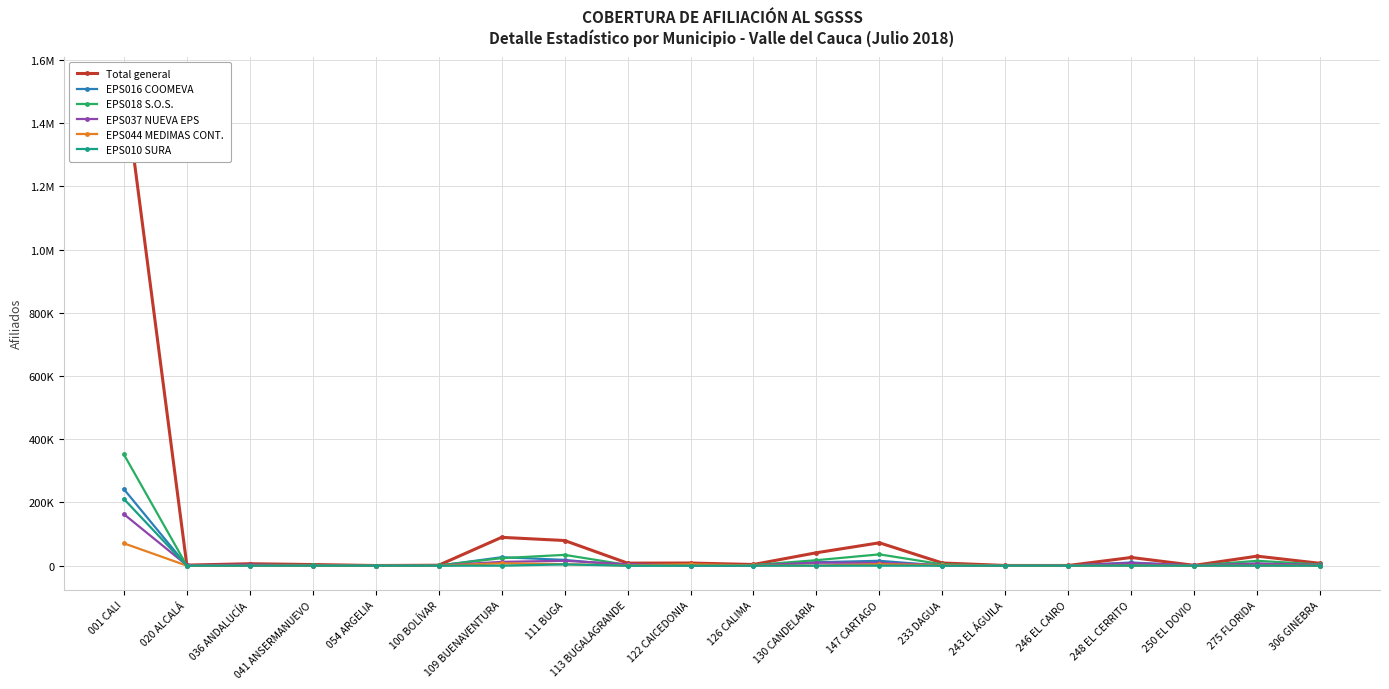

What is the difference between the Total general values at 306 GINEBRA and 036 ANDALUCÍA?

1204